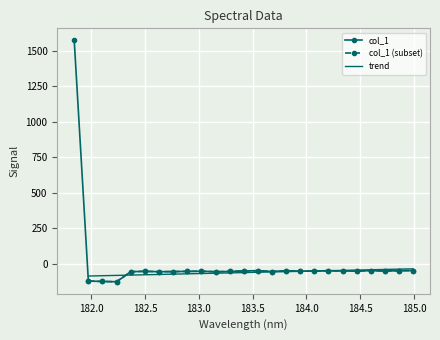

Where is the first local minimum?

182.2359681898